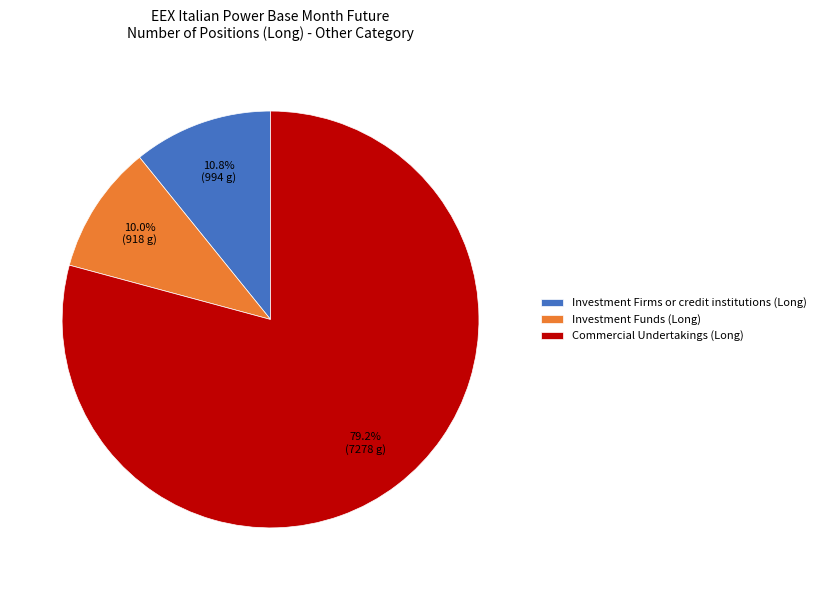

Count the number of slices in the pie.

3